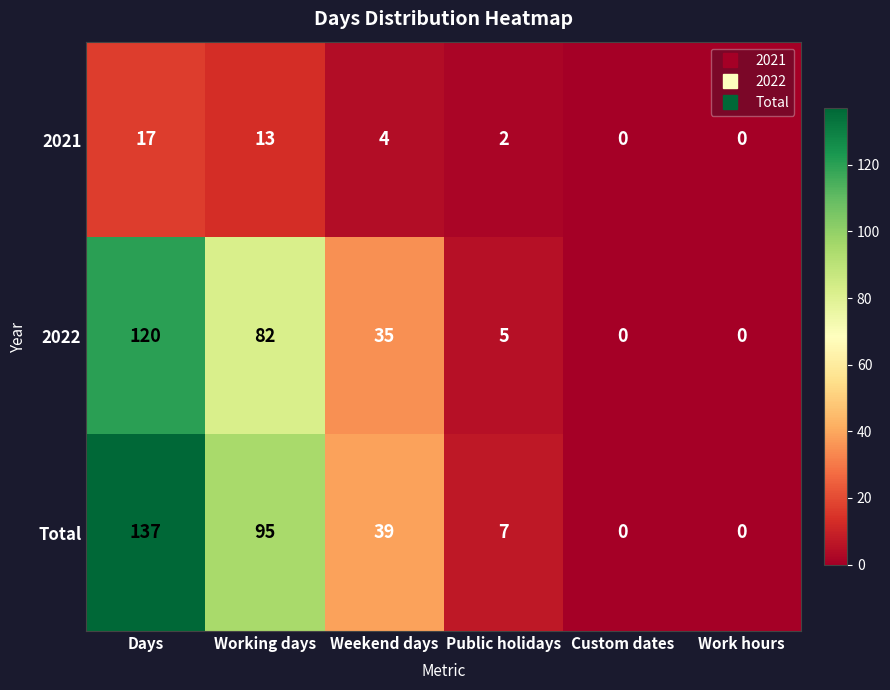

Reading left to right, list all the values displayed in this chart.

2021: Days=17	Working days=13	Weekend days=4	Public holidays=2	Custom dates=0	Work hours=0
2022: Days=120	Working days=82	Weekend days=35	Public holidays=5	Custom dates=0	Work hours=0
Total: Days=137	Working days=95	Weekend days=39	Public holidays=7	Custom dates=0	Work hours=0